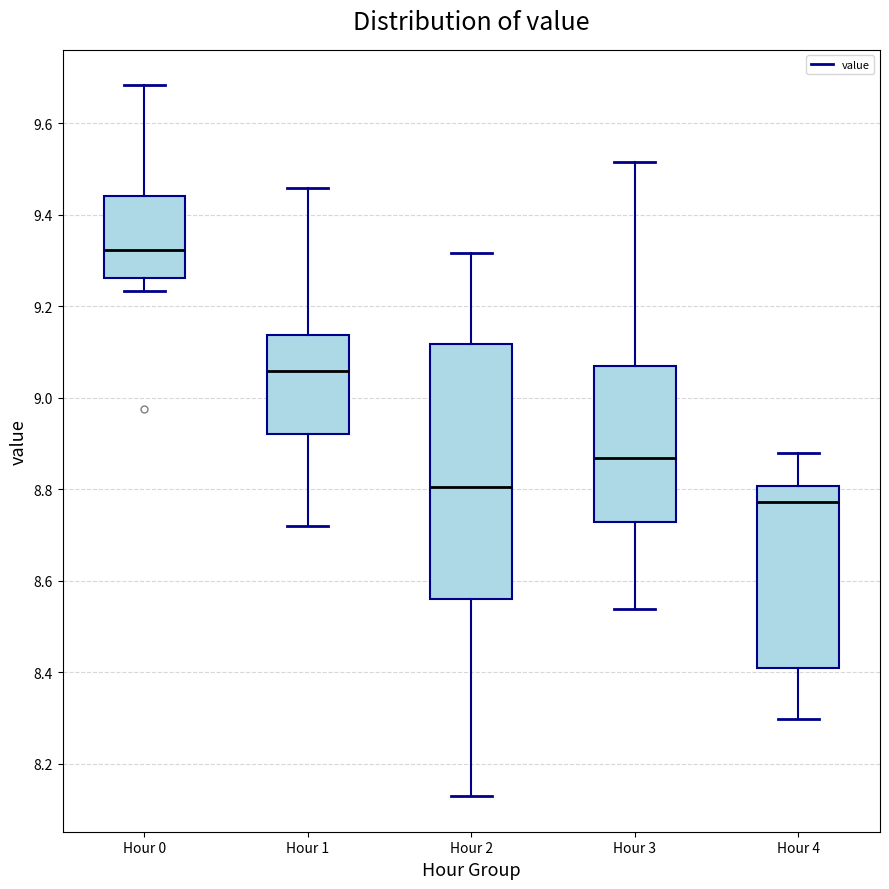

Which box is the tallest, from its lower edge to its upper edge?

Hour 2